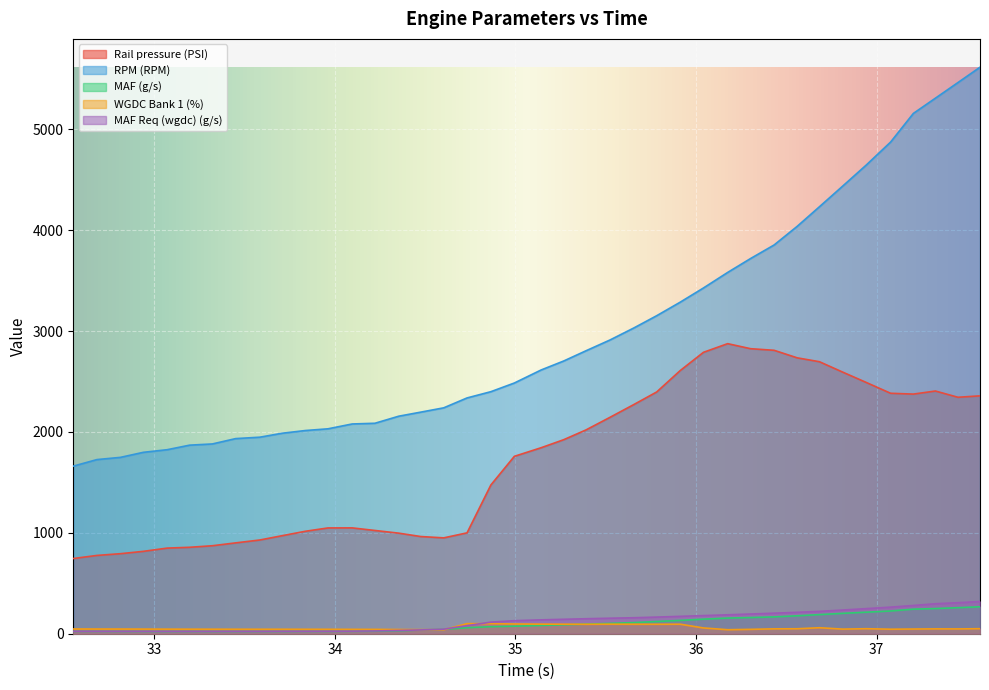

How many lines are shown in the chart?

5